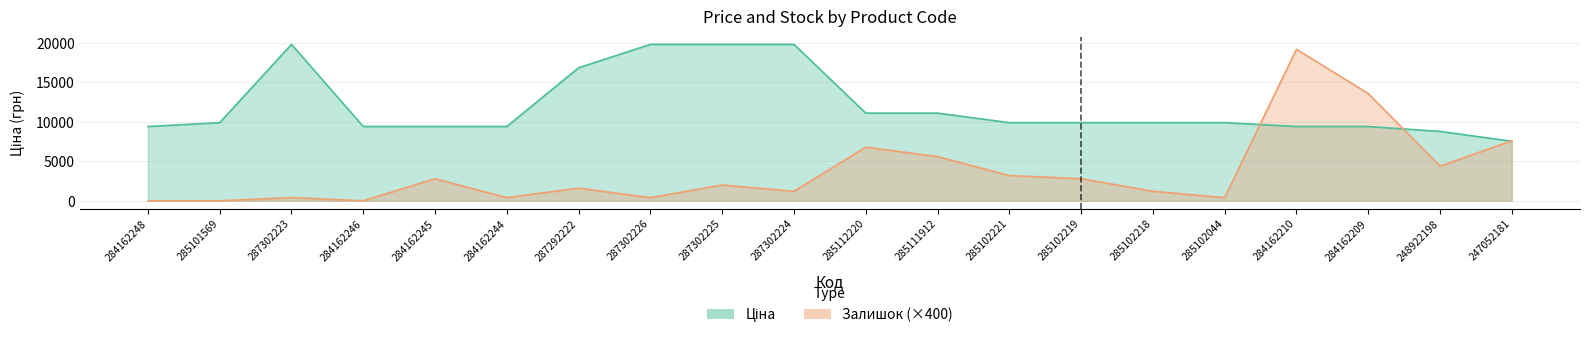

Rank the series by their average value, from lowest to highest.

Залишок, Ціна